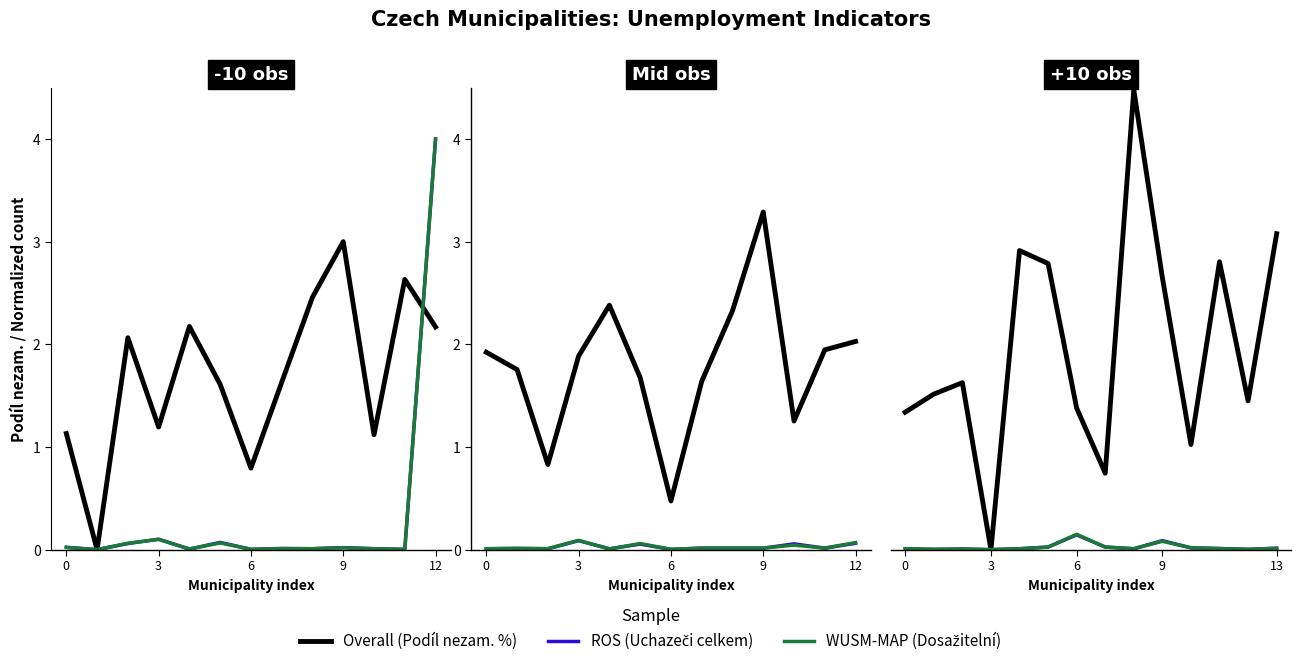

Where is the first local maximum for ROS?

6